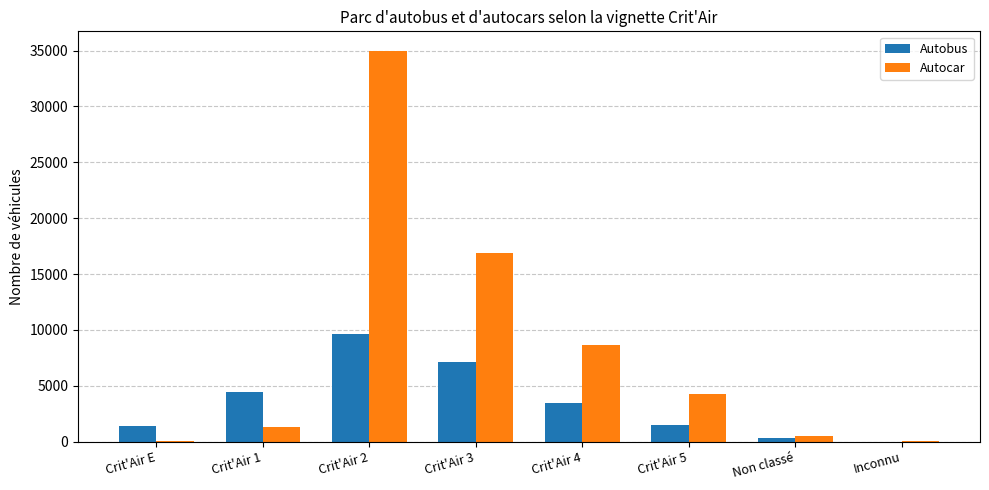

What is the difference between the Autocar values at Crit'Air 2 and Non classé?

34492